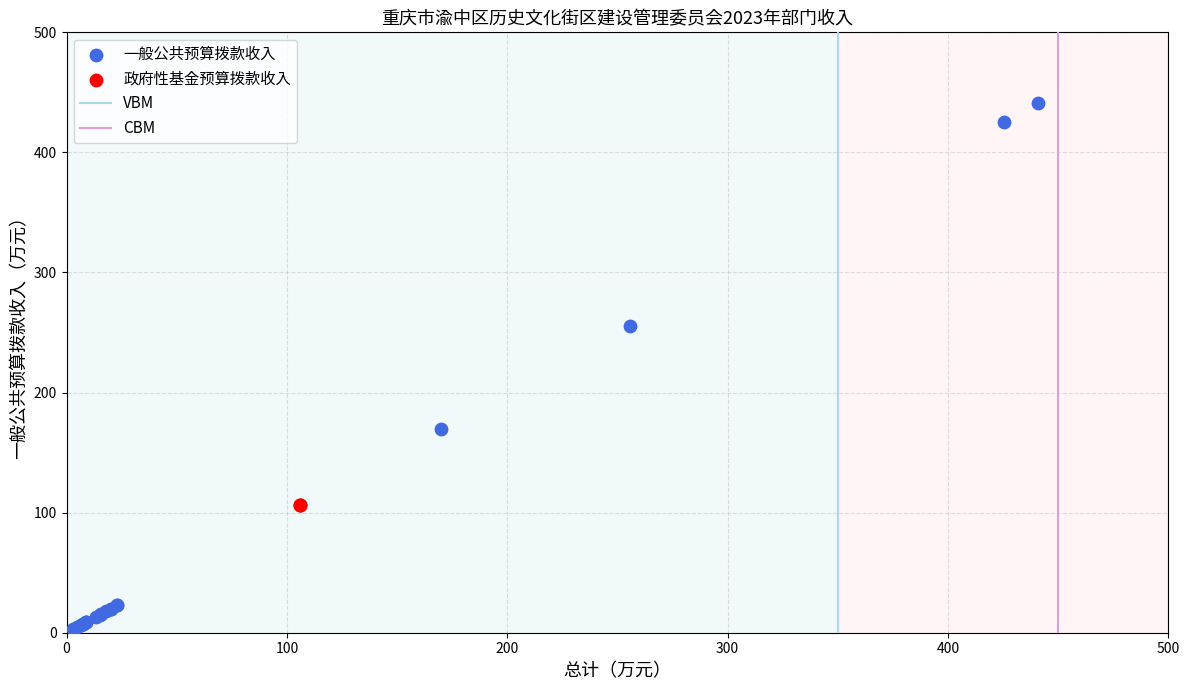

Which series contains the lowest Y value?

一般公共预算拨款收入